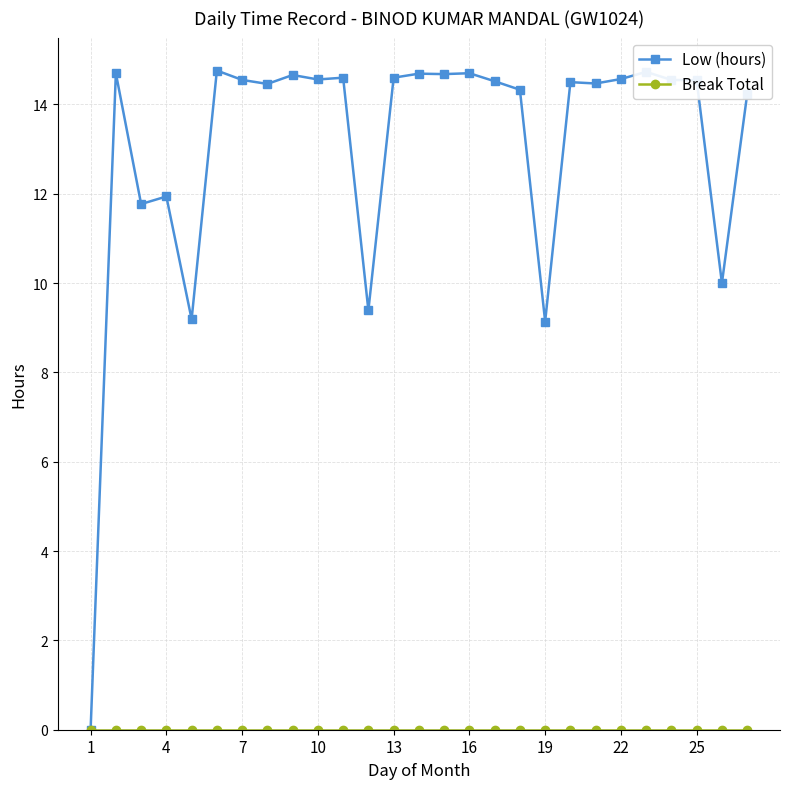

True or false: Low (hours) has more than 1 points higher than both neighbors.

True